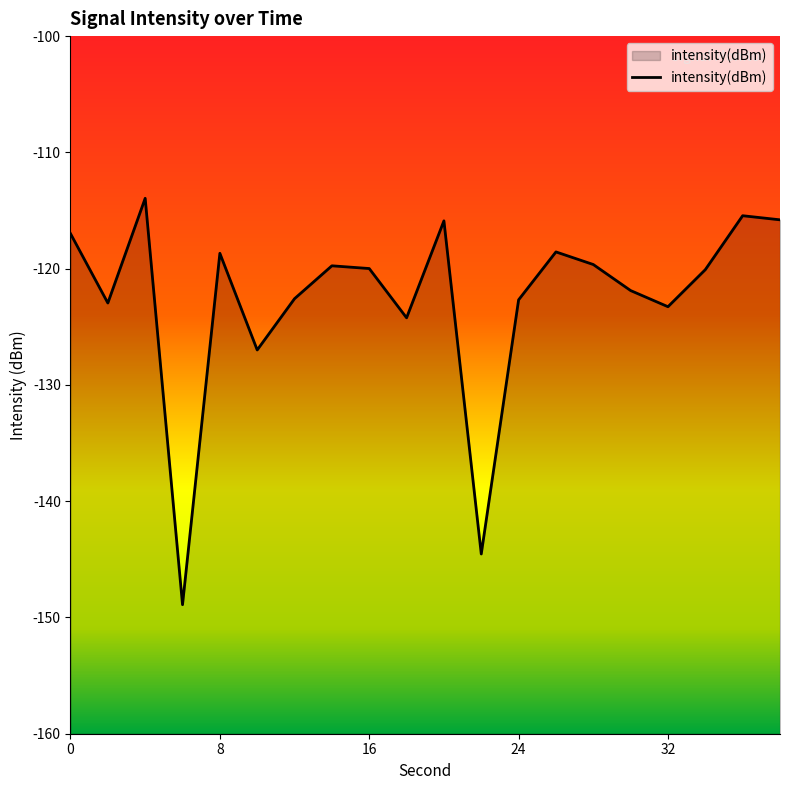

Reading right to left, transcribe all the data shown in this chart.

-115.8	-115.4	-120.1	-123.3	-121.9	-119.6	-118.6	-122.7	-144.5	-115.9	-124.2	-120.0	-119.8	-122.6	-127.0	-118.7	-148.9	-113.9	-123.0	-117.0